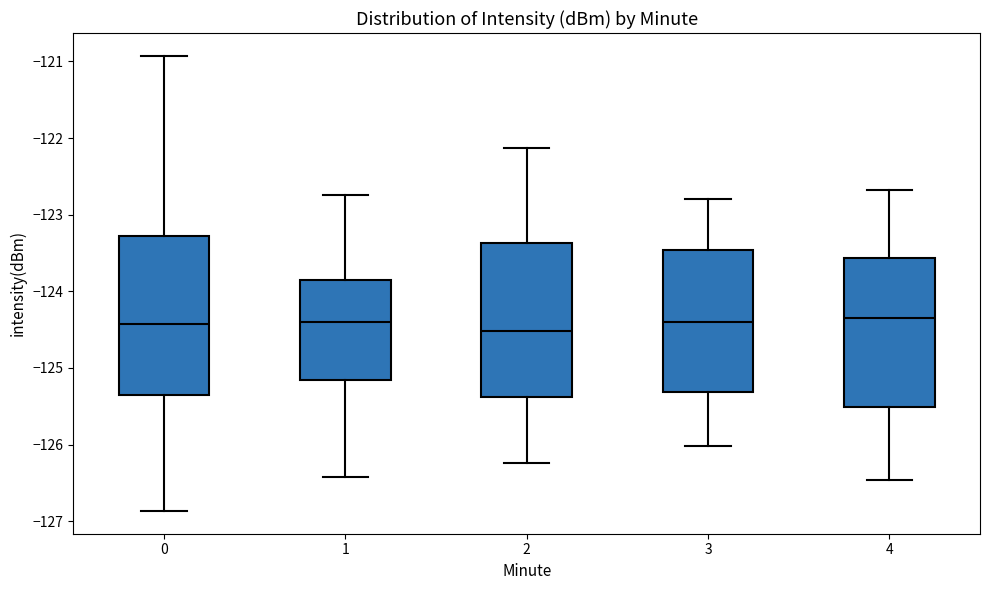

Reading left to right, transcribe this box plot: for each box, give where its median line is, the range the box spans, and where its two whiskers end, as read against the y-axis. The values are not printed on the chart, so give them approximately, as read against the axis.

0: median -124.4, box -125.4 to -123.3, whiskers -126.9 to -120.9
1: median -124.4, box -125.2 to -123.9, whiskers -126.4 to -122.7
2: median -124.5, box -125.4 to -123.4, whiskers -126.2 to -122.1
3: median -124.4, box -125.3 to -123.5, whiskers -126.0 to -122.8
4: median -124.3, box -125.5 to -123.6, whiskers -126.5 to -122.7